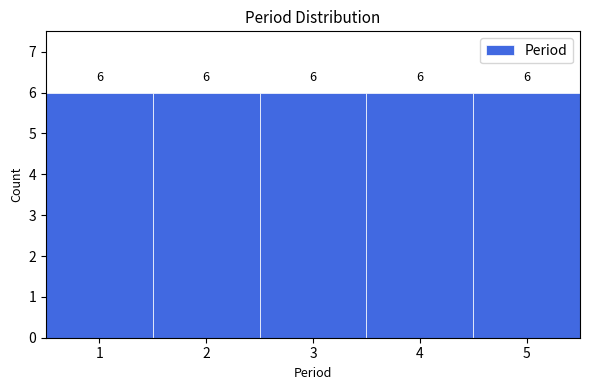

Reading left to right, transcribe this chart: for each bar, give the range it covers on the x-axis and its height.

0.5 to 1.5: 6
1.5 to 2.5: 6
2.5 to 3.5: 6
3.5 to 4.5: 6
4.5 to 5.5: 6